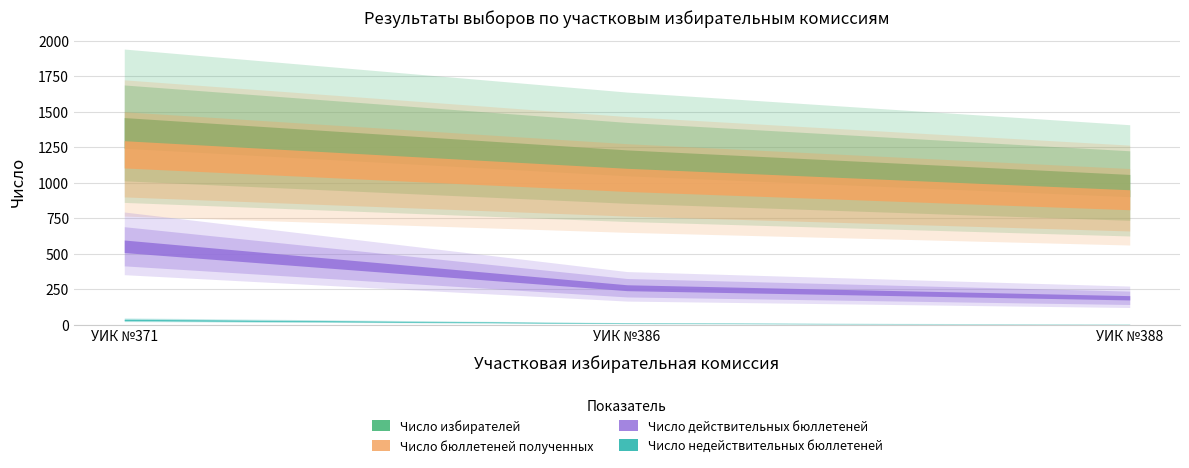

Which category has the highest value across all series?

УИК №371